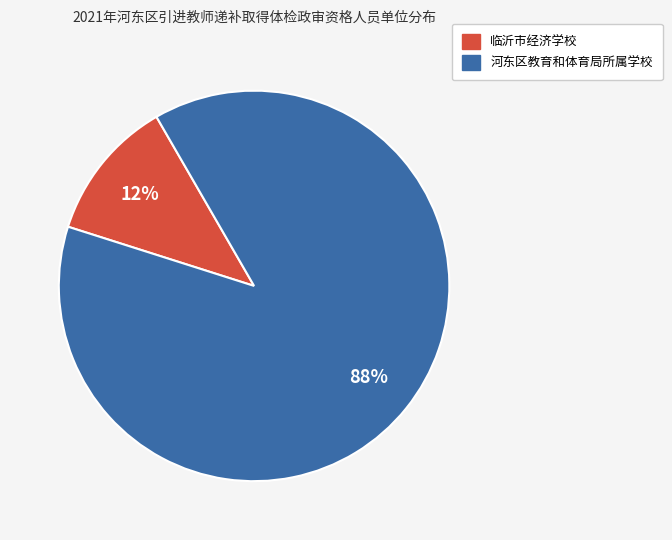

Which category has the smallest portion of the pie?

临沂市经济学校